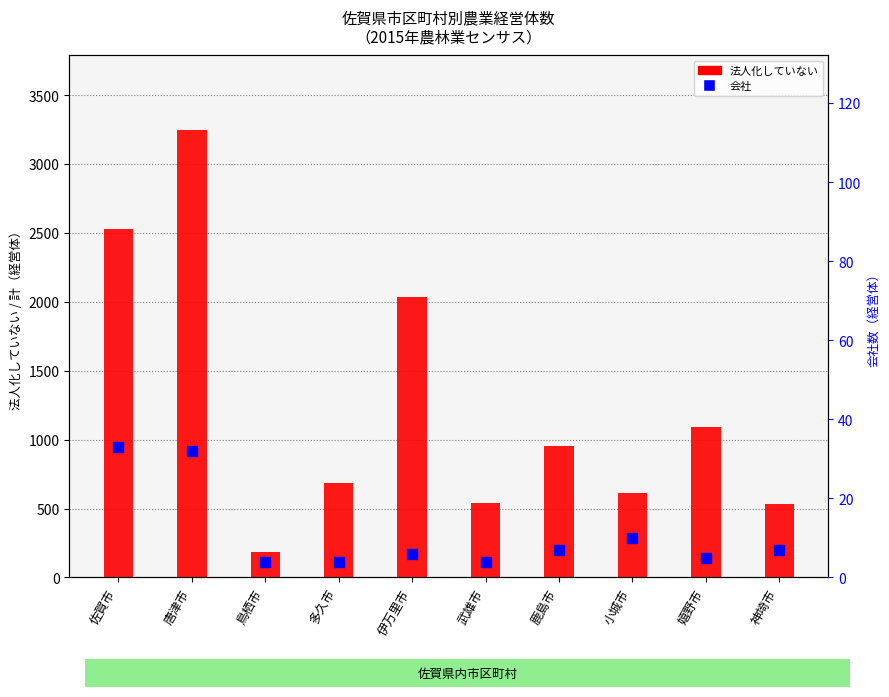

Which series reaches the maximum Y coordinate?

法人化していない